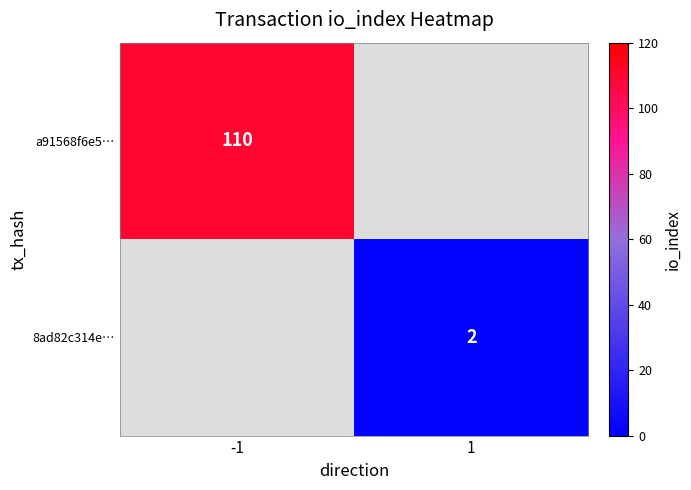

The value of 8ad82c314e… at 1 is 1. True or false?

False